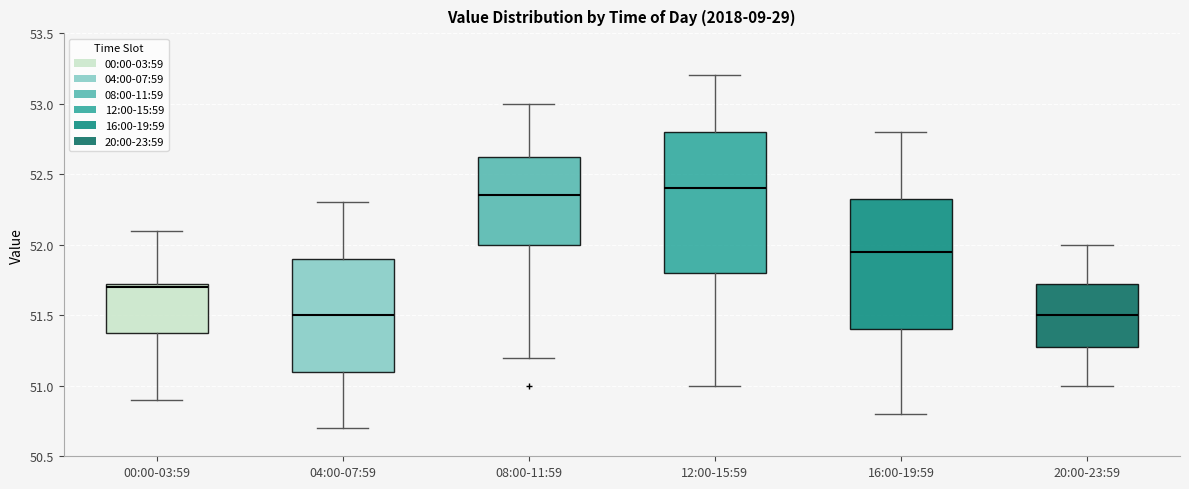

Reading left to right, transcribe this box plot: for each box, give where its median line is, the range the box spans, and where its two whiskers end, as read against the y-axis. The values are not printed on the chart, so give them approximately, as read against the axis.

00:00-03:59: median 51.70, box 51.40 to 51.75, whiskers 50.90 to 52.10
04:00-07:59: median 51.50, box 51.10 to 51.90, whiskers 50.70 to 52.30
08:00-11:59: median 52.35, box 52.00 to 52.65, whiskers 51.20 to 53.00
12:00-15:59: median 52.40, box 51.80 to 52.80, whiskers 51.00 to 53.20
16:00-19:59: median 51.95, box 51.40 to 52.35, whiskers 50.80 to 52.80
20:00-23:59: median 51.50, box 51.30 to 51.75, whiskers 51.00 to 52.00